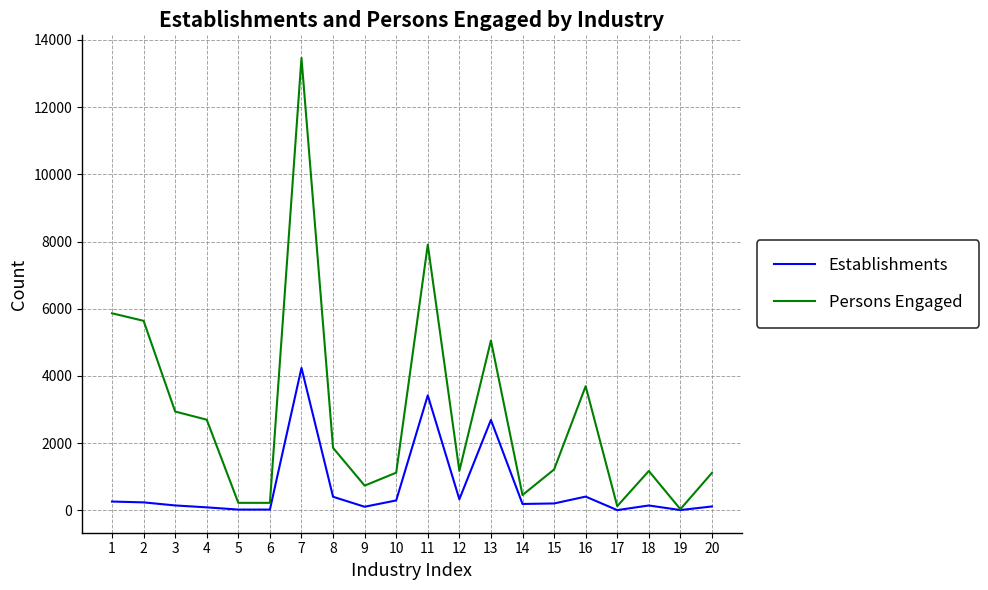

The value of Persons Engaged at 2 is 5641. True or false?

True